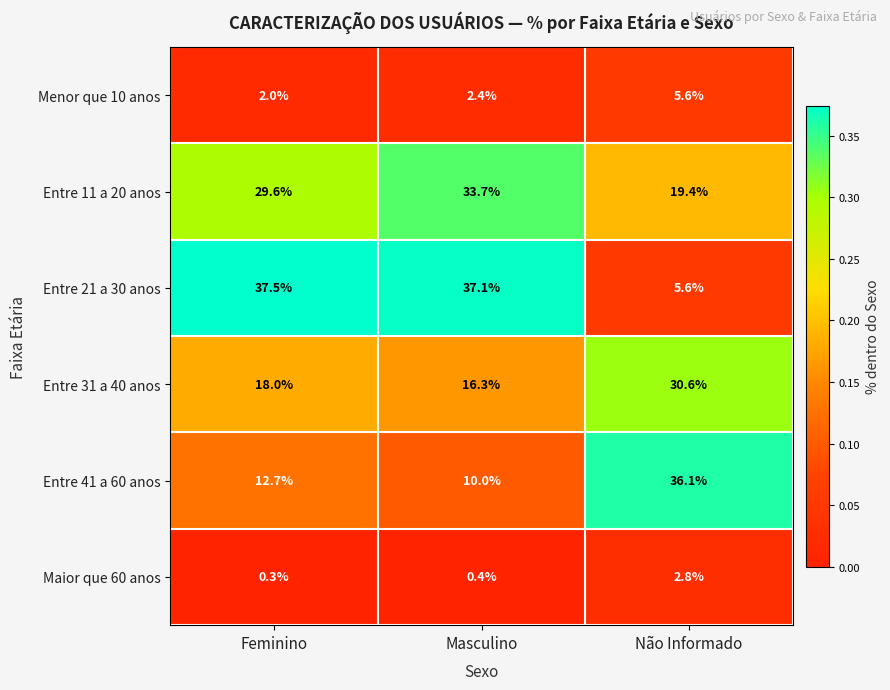

True or false: Entre 21 a 30 anos has a value of 17.0 at Feminino.

False